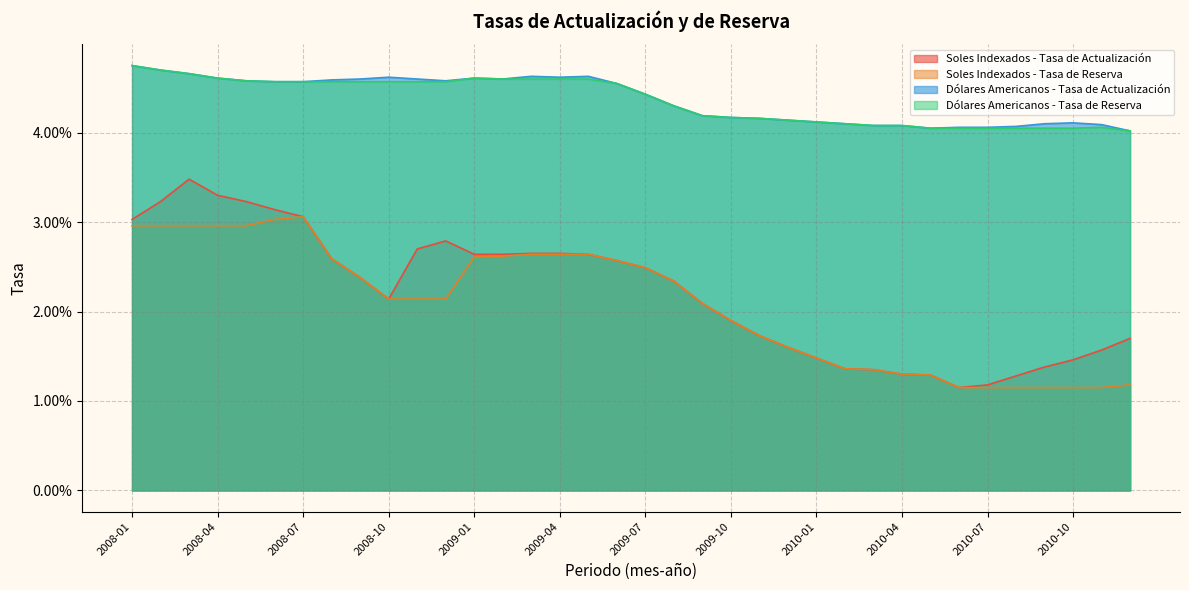

True or false: Soles Indexados - Tasa de Reserva and Dólares Americanos - Tasa de Reserva cross at least once.

False